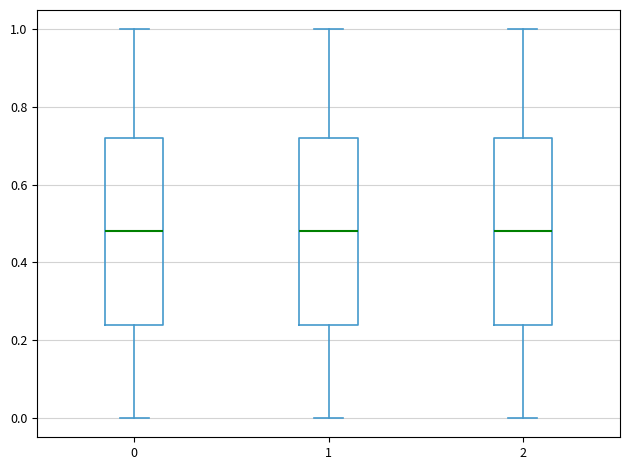

Where is the upper edge of the box at x = 1 on the y-axis? The values are not printed on the chart, so give them approximately, as read against the axis.

0.72